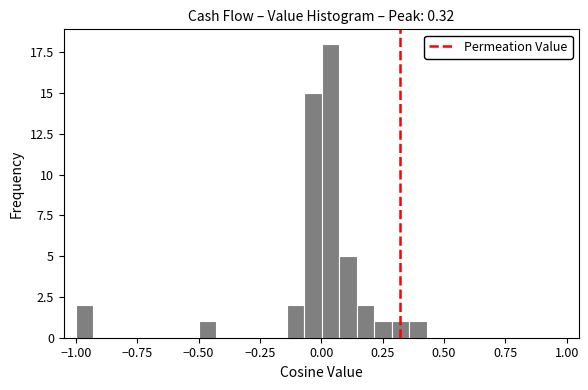

Around what value on the x-axis is the tallest bar? Give the approximate position of its centre, as read against the axis.

0.05